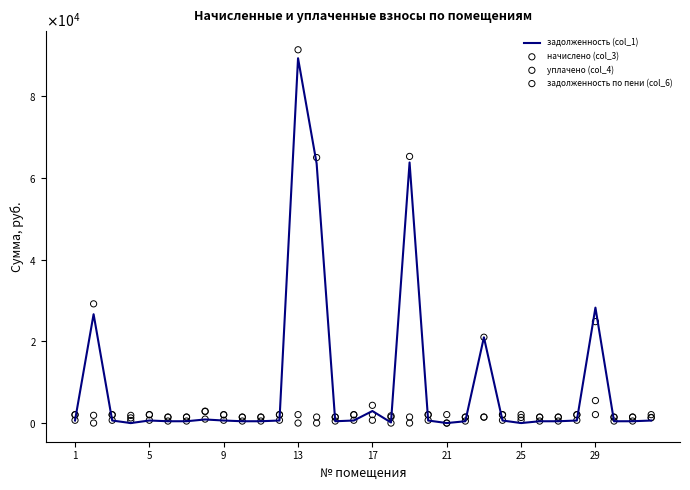

Is the value of начислено (col_3) at 17 greater than the value of уплачено (col_4) at 9?

Yes